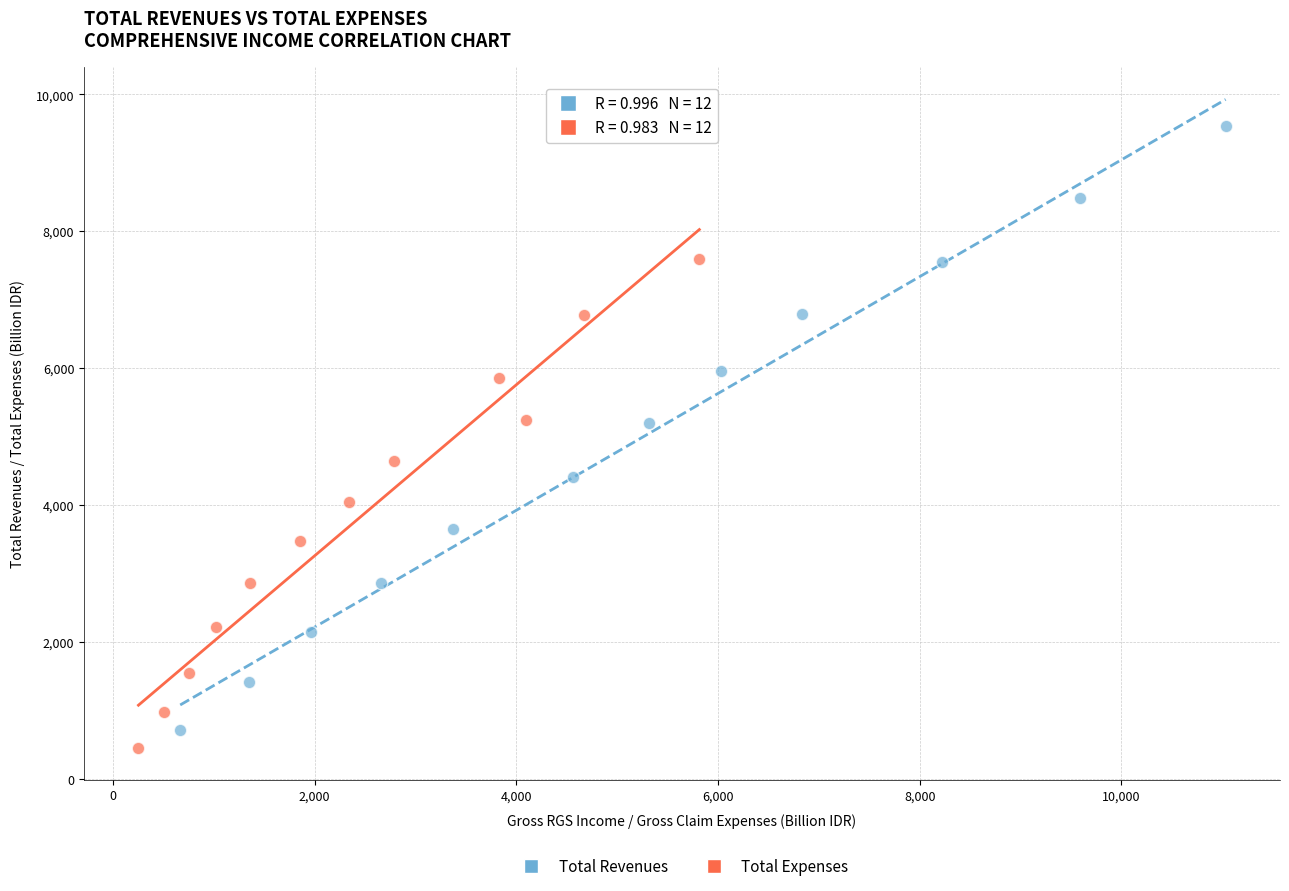

Which series contains the highest Y value?

Total Revenues